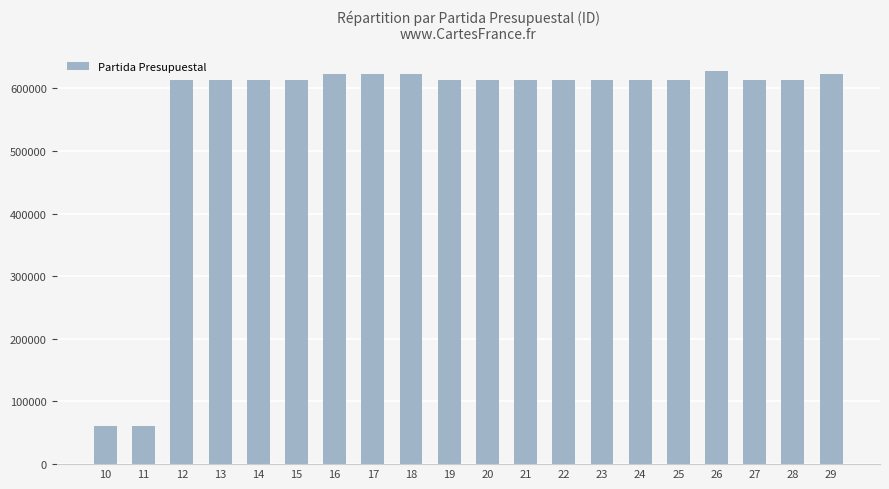

Is it true that the value at 27 is 334261?

False